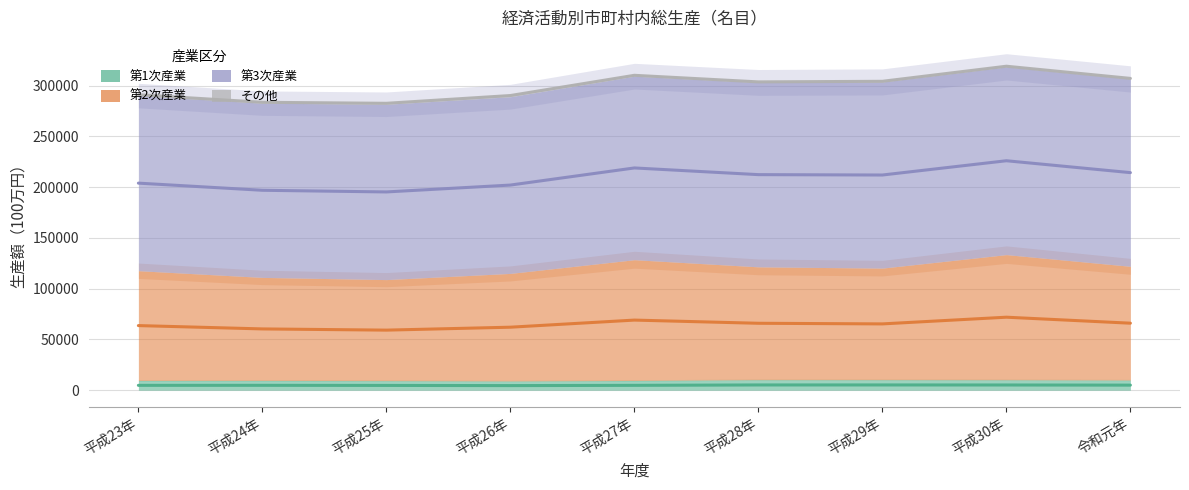

Does the chart have visible grid lines?

Yes